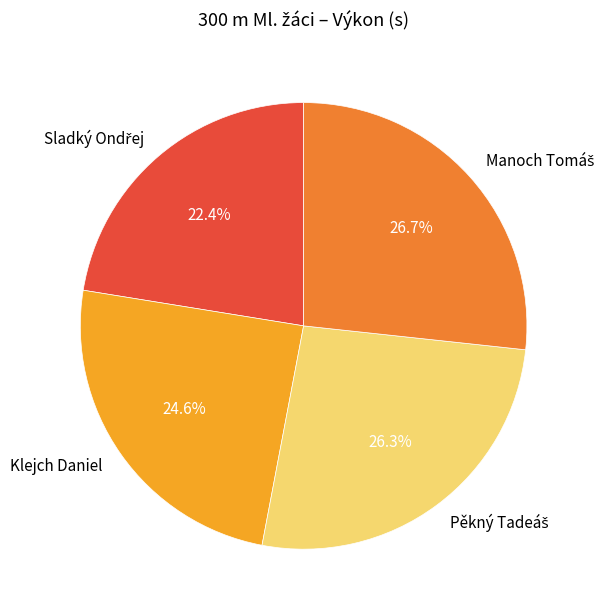

Does Klejch Daniel account for over 50% of the chart?

No